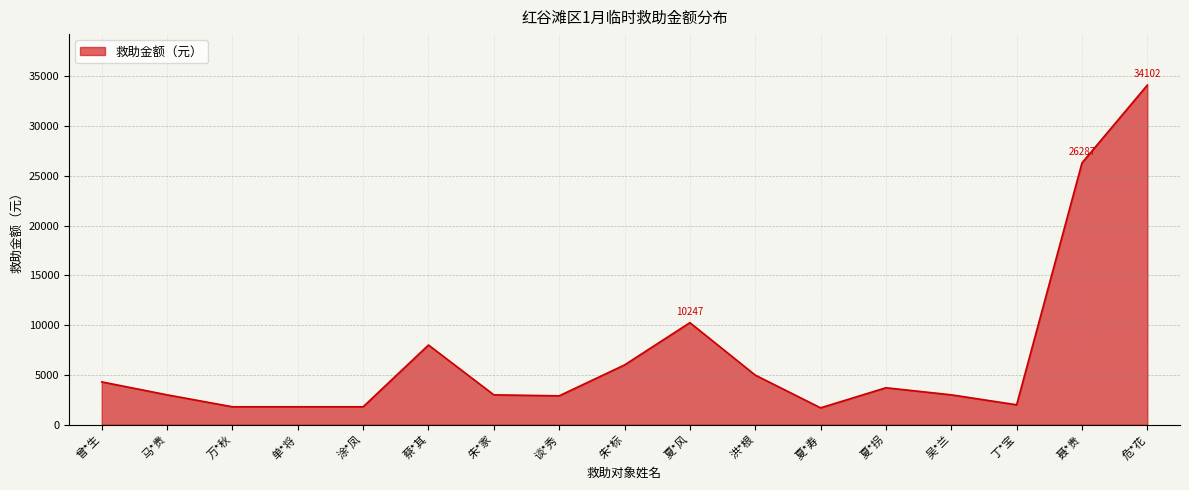

The value at 朱*标 is 6000. True or false?

True